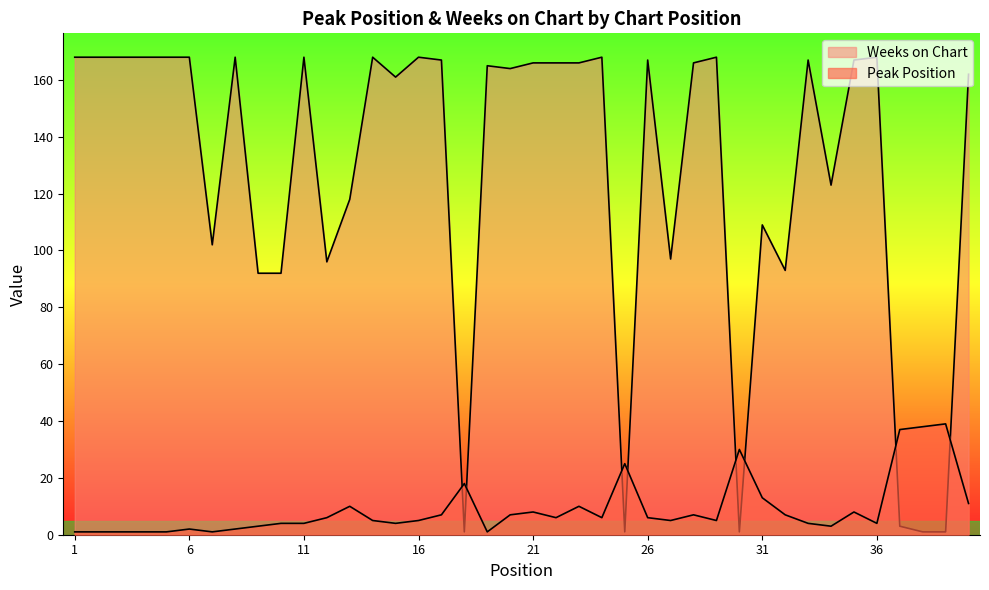

Is the value of Weeks on Chart at 27 greater than the value of Peak Position at 6?

Yes